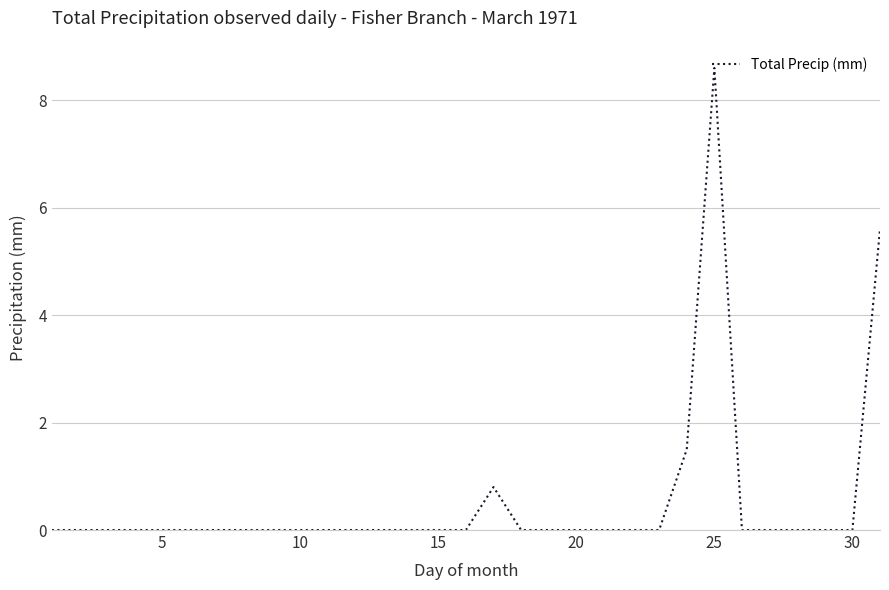

Is this an area chart (filled region under the line)?

No